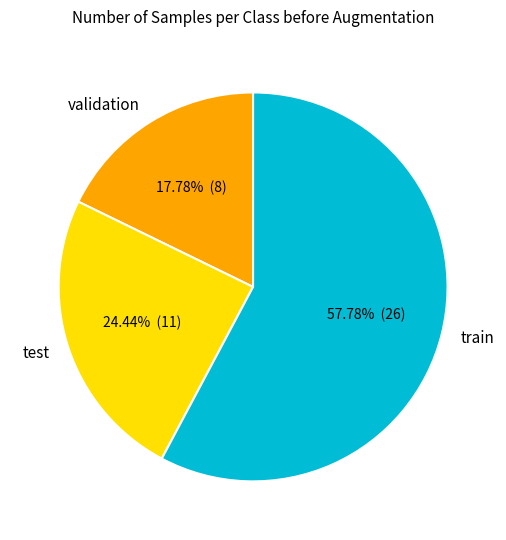

Does 5 account for over 50% of the chart?

No